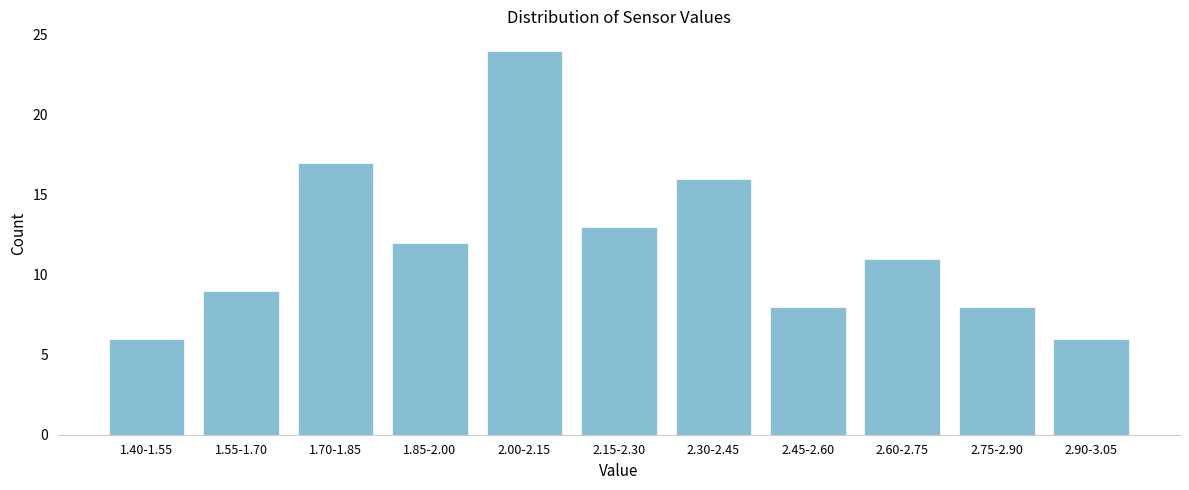

Reading left to right, what are all the values shown in this chart?

6	9	17	12	24	13	16	8	11	8	6